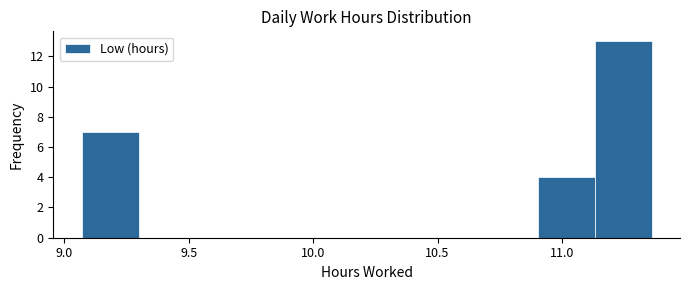

Reading left to right, list every bar in this chart as the range it spans on the x-axis followed by its height. Neither the bar edges nor the heights are printed on the chart, so give them approximately, as read against the axes.

9.05 to 9.30: 7
9.30 to 9.55: 0
9.55 to 9.75: 0
9.75 to 10.00: 0
10.00 to 10.20: 0
10.20 to 10.45: 0
10.45 to 10.65: 0
10.65 to 10.90: 0
10.90 to 11.15: 4
11.15 to 11.35: 13